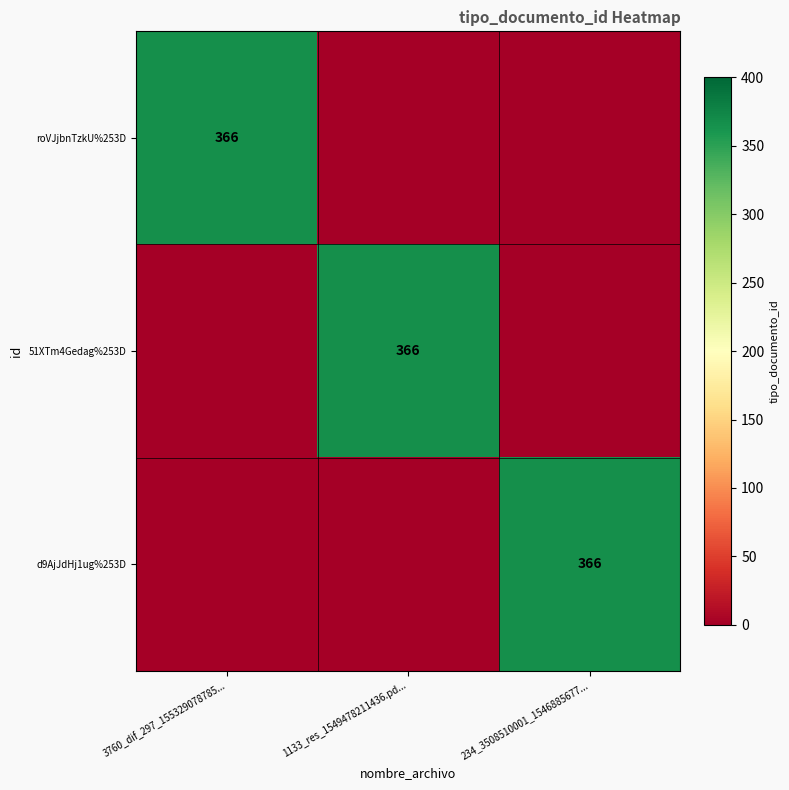

The value of 51XTm4Gedag%253D at 1133_res_1549478211436.pd... is 366. True or false?

True